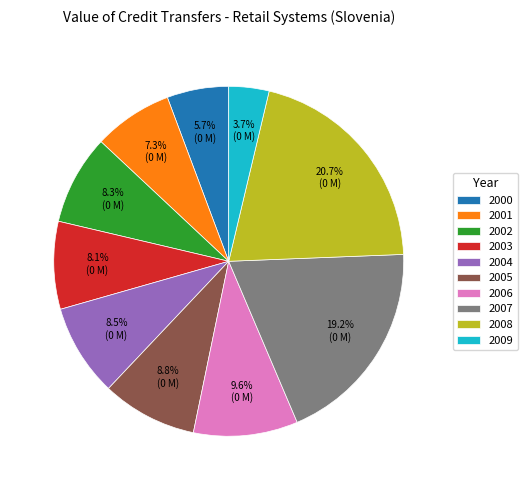

Approximately how many times larger is the value at 2008 compared to 2009?

5.6